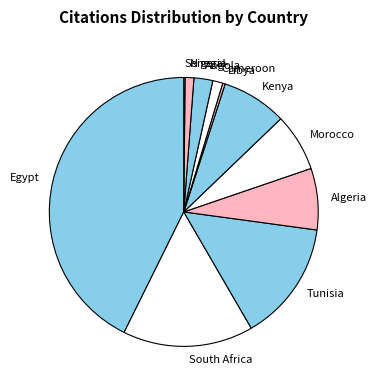

Do Algeria and Cameroon together represent more than half of the pie?

No